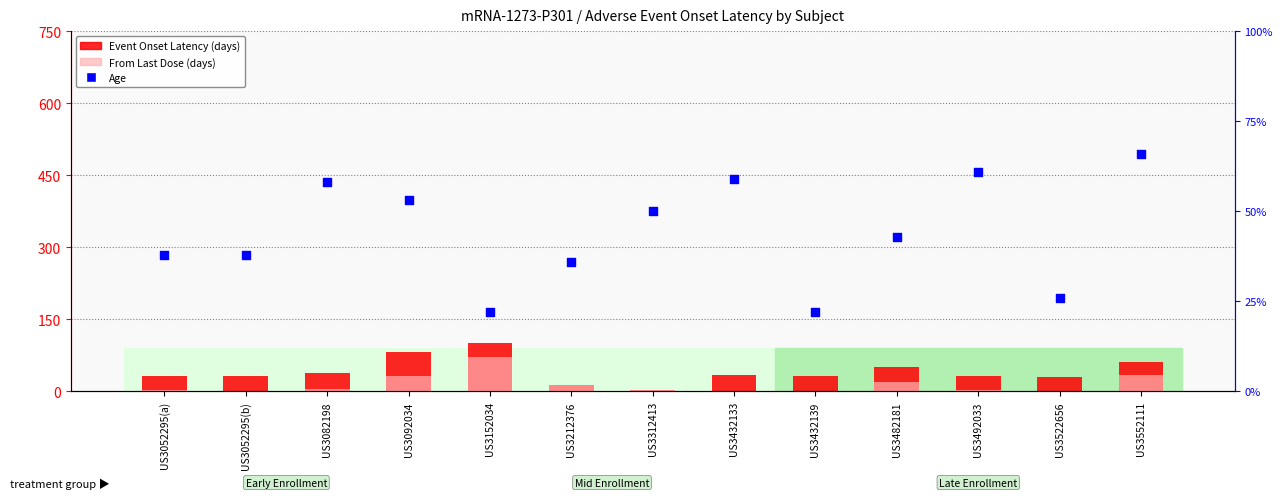

Which series contains the highest Y value?

Event Onset Latency (days)